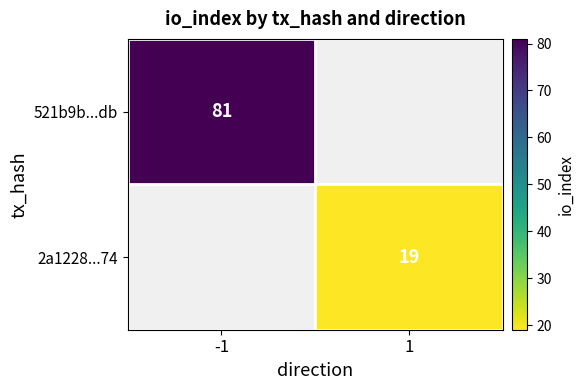

Which label corresponds to the smallest value in the chart?

1